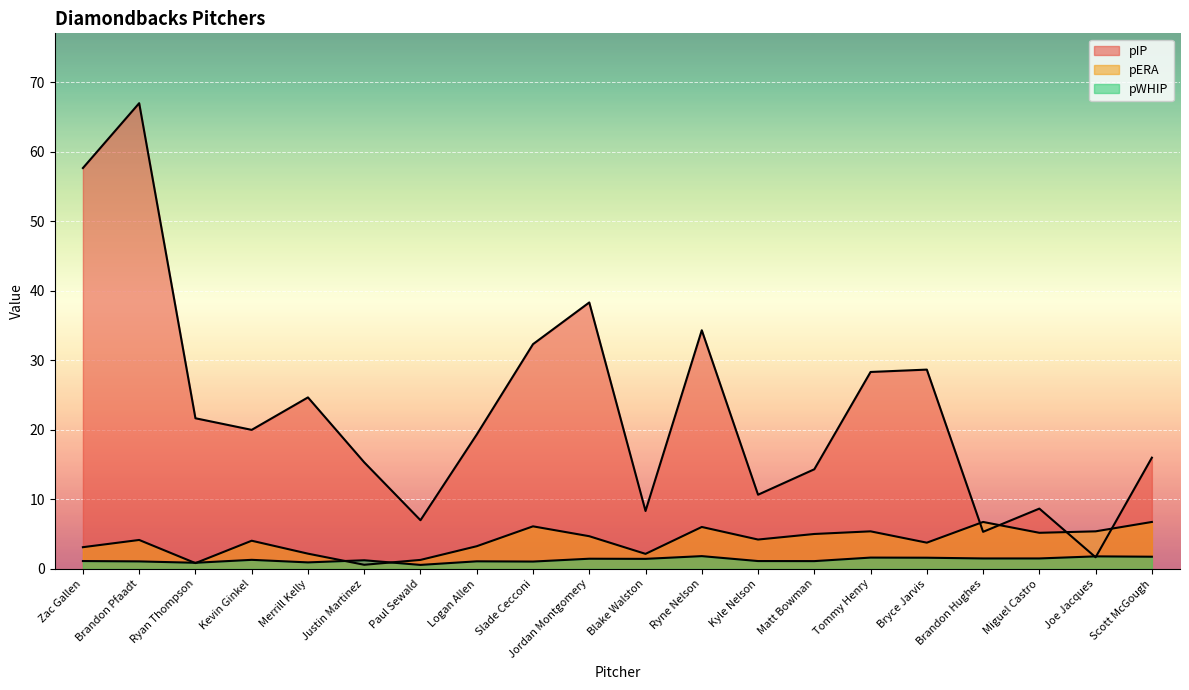

Is it true that pIP equals 20.0 at Kevin Ginkel?

True